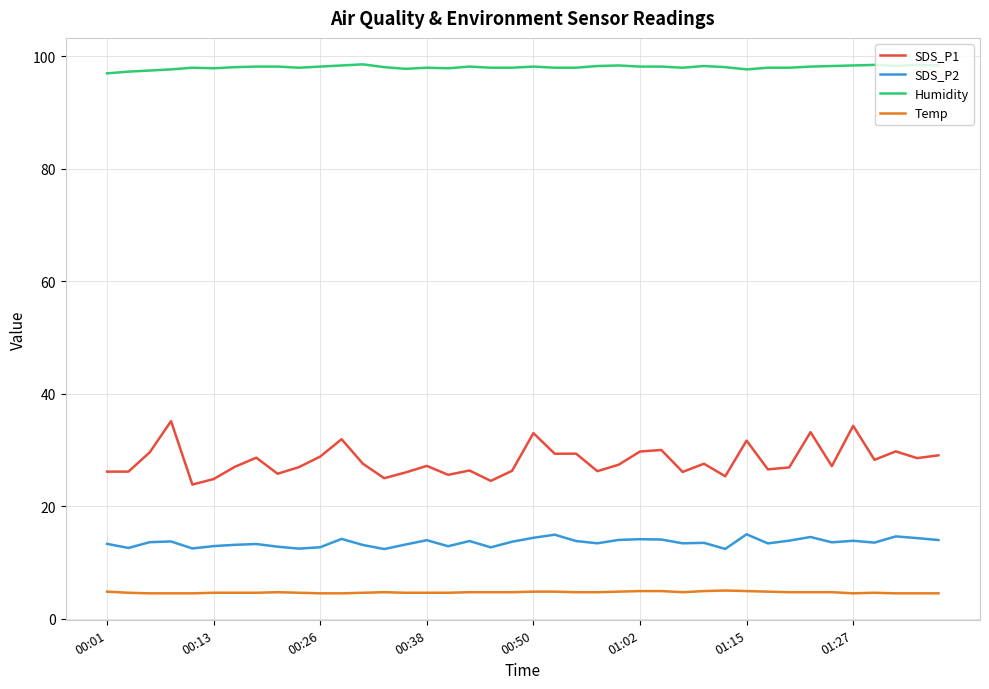

What is the smallest value displayed?

4.5